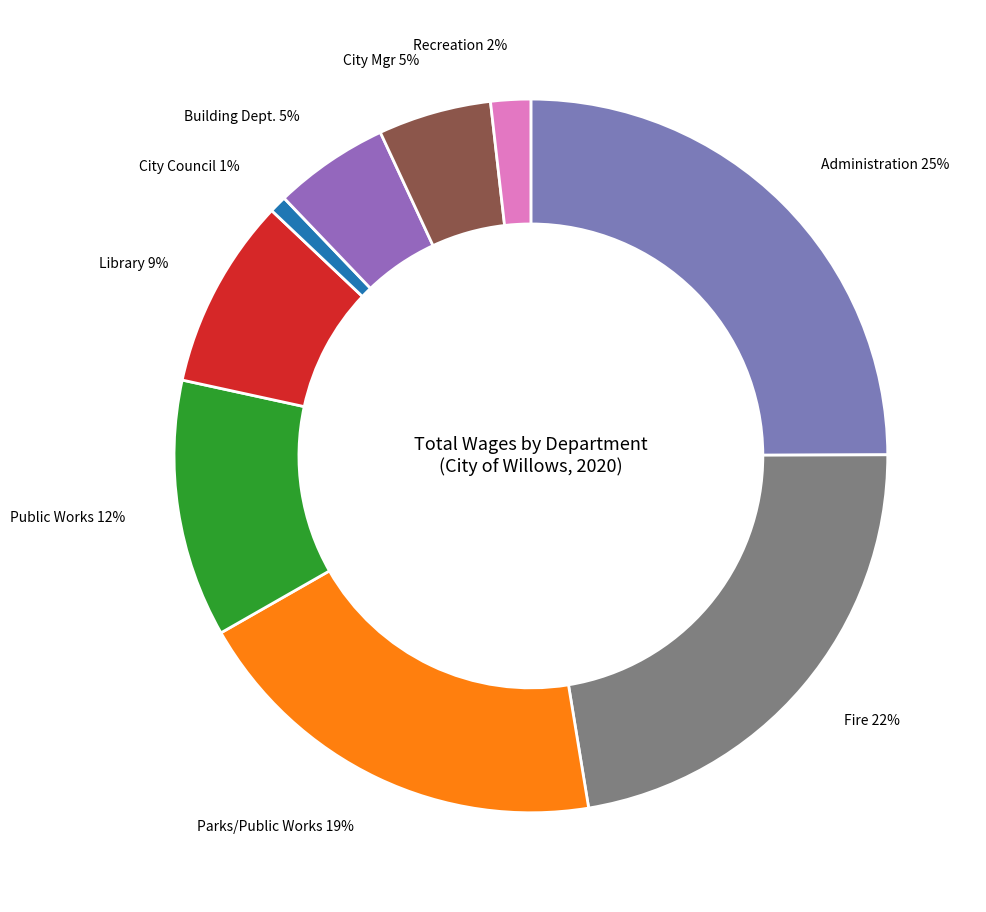

Do Building Dept. and Fire together represent more than half of the pie?

No